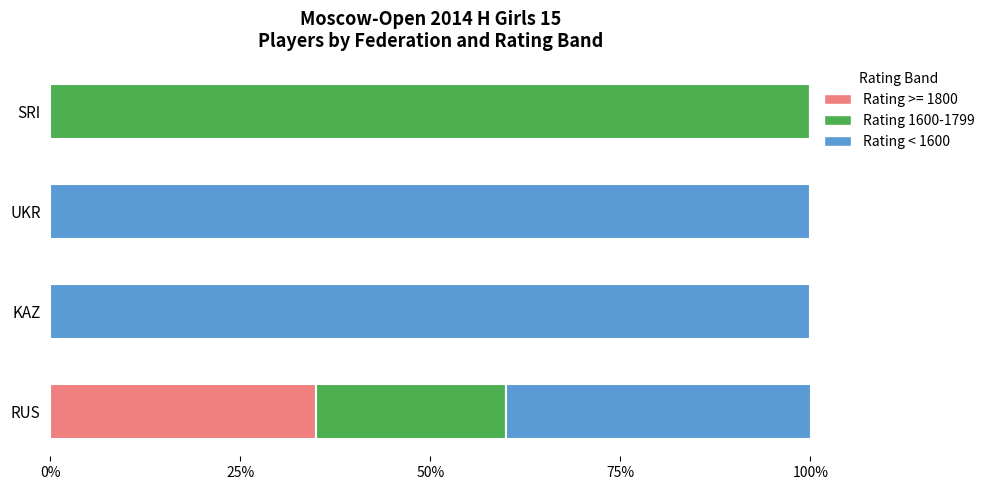

What is the total value across all series at SRI?

100